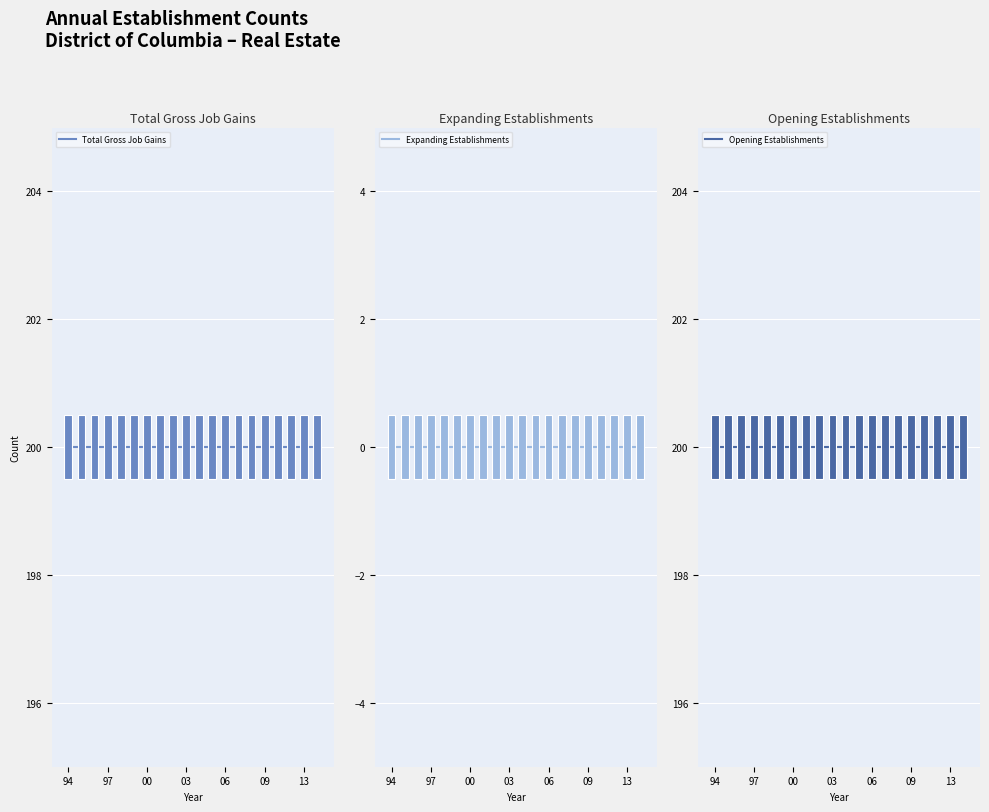

What is the average value of the Total Gross Job Gains series?

200